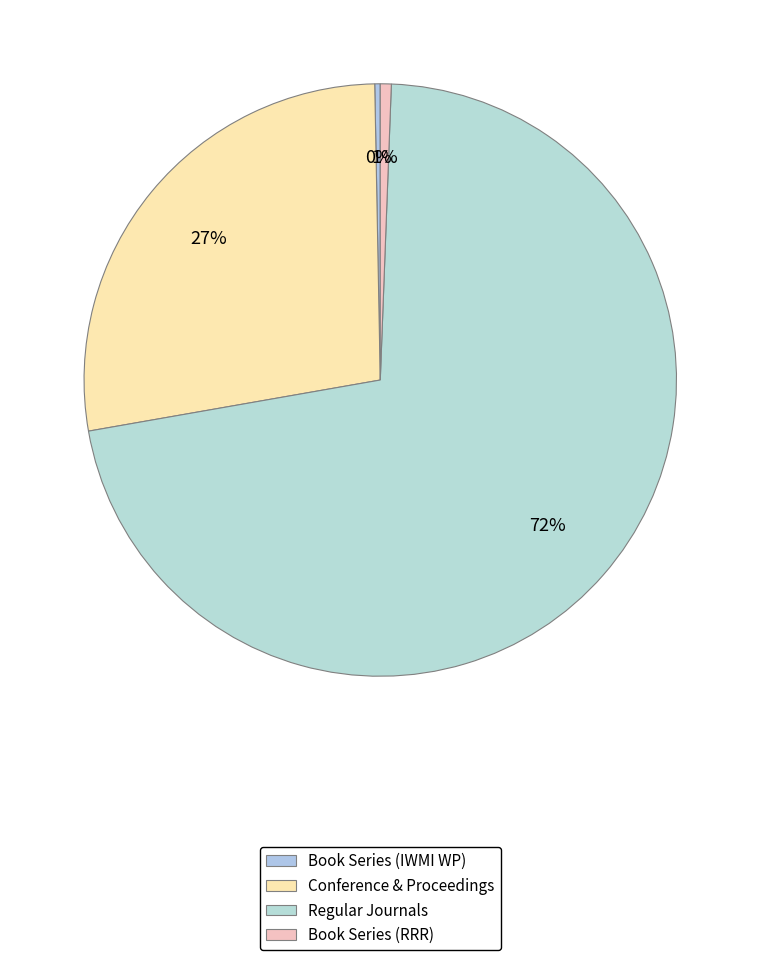

How many segments does this pie chart have?

4